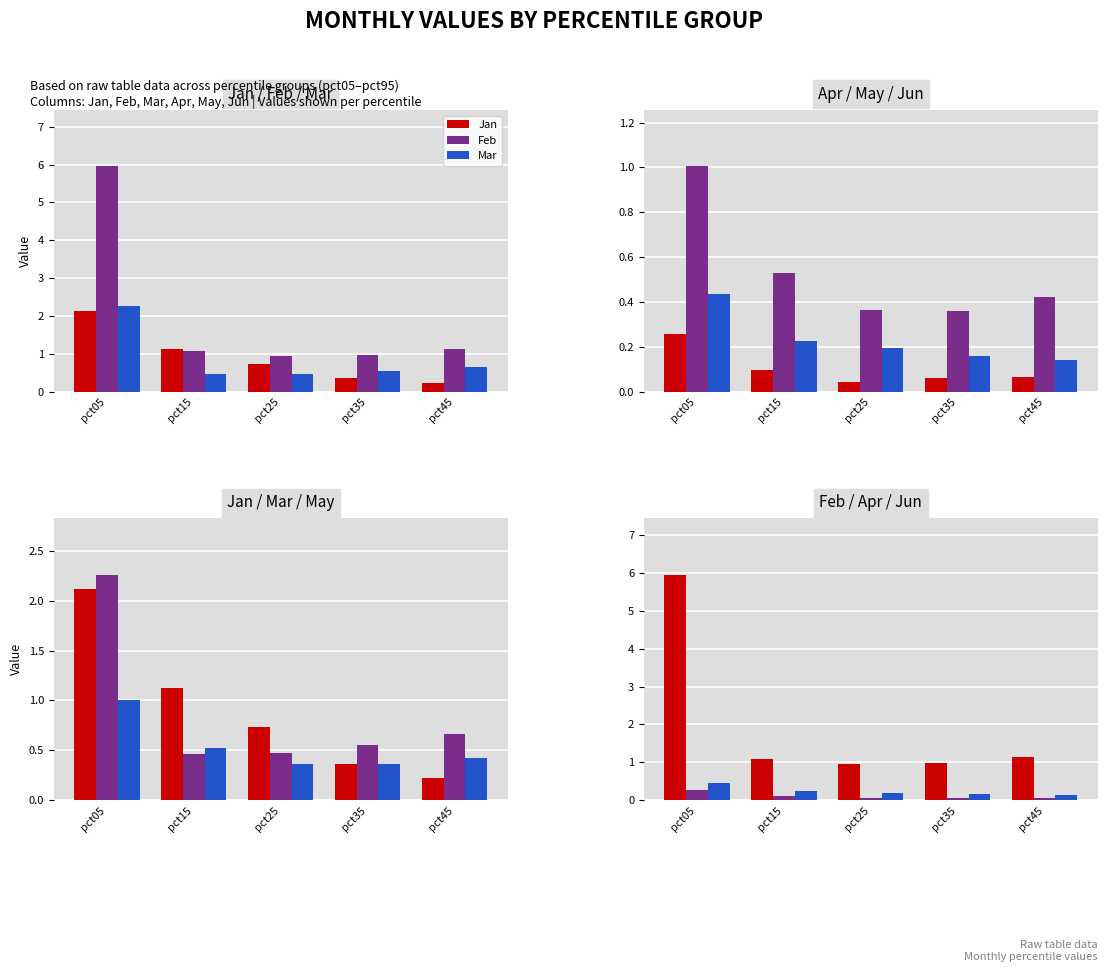

At how many categories does at least one series exceed 2?

1